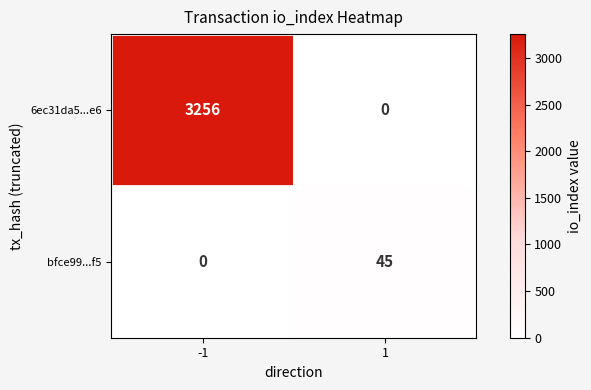

What is the maximum value shown in the chart?

3256